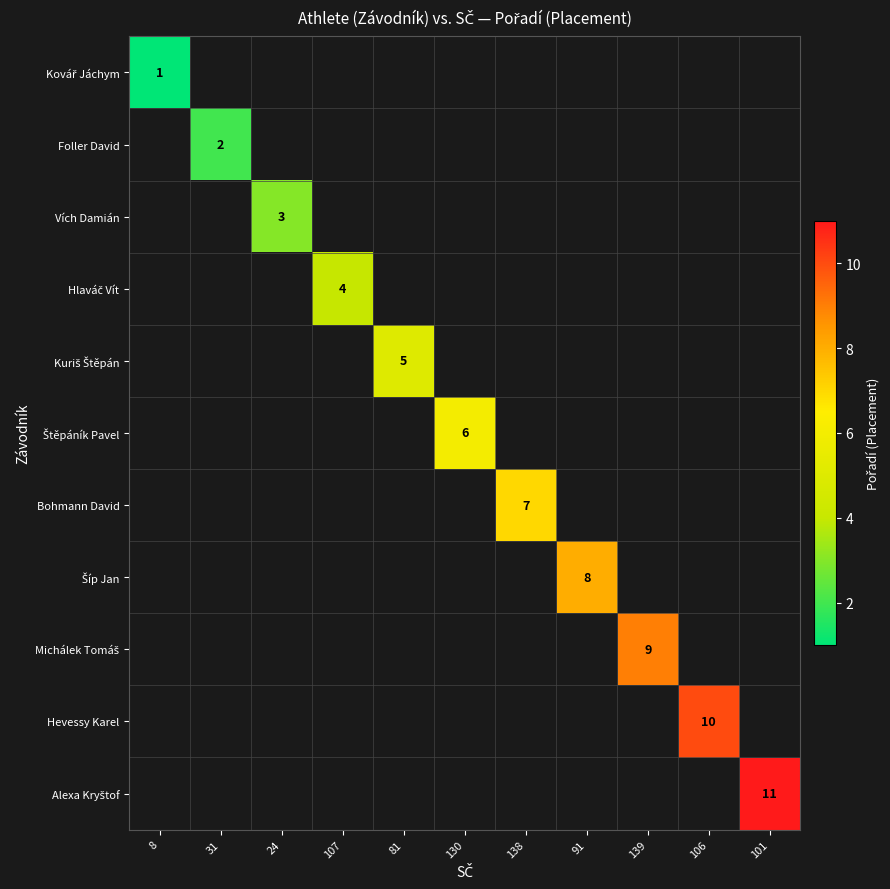

Rank the series by their average value, from lowest to highest.

Kovář Jáchym, Foller David, Vích Damián, Hlaváč Vít, Kuriš Štěpán, Štěpáník Pavel, Bohmann David, Šíp Jan, Michálek Tomáš, Hevessy Karel, Alexa Kryštof